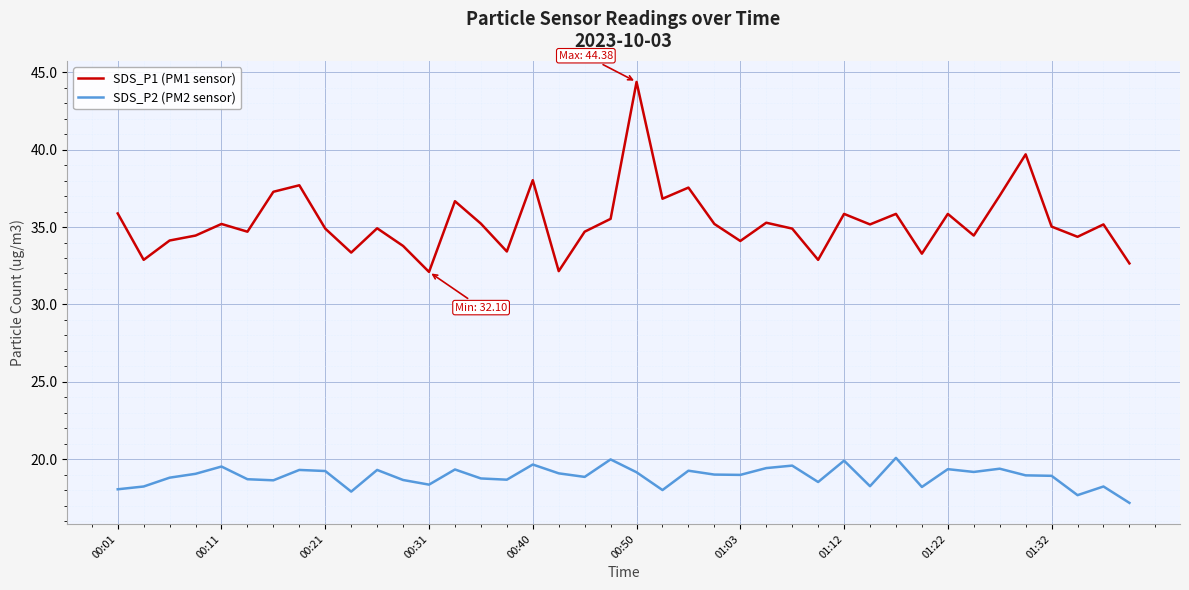

What is the smallest value displayed?

17.2